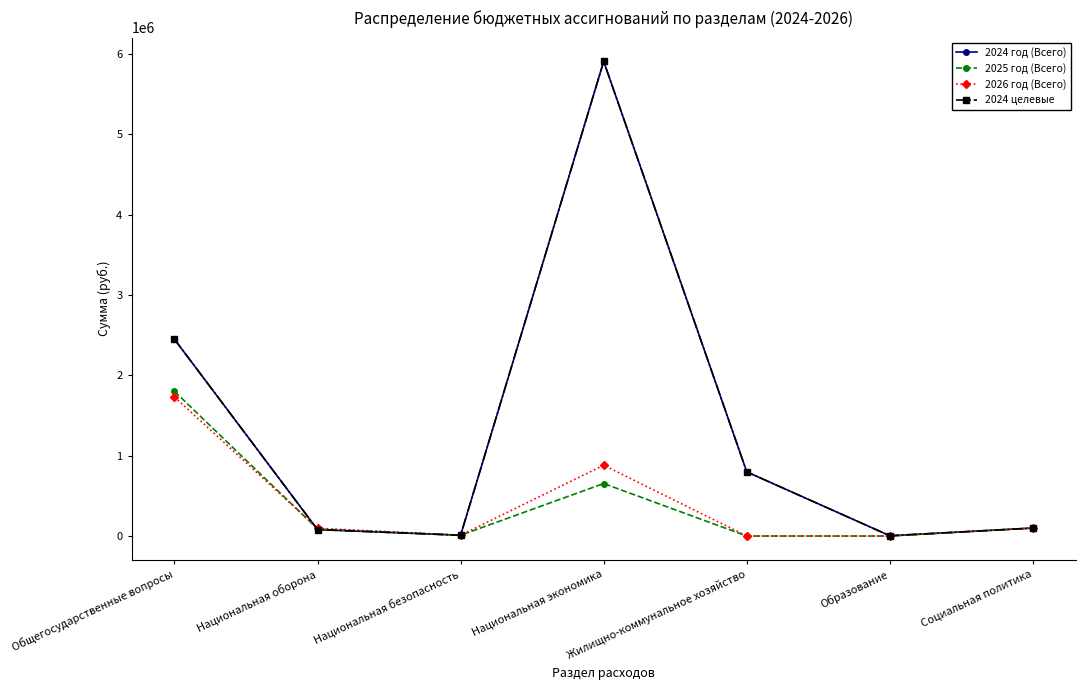

At which category does 2026 год (Всего) reach its first local peak?

Национальная экономика